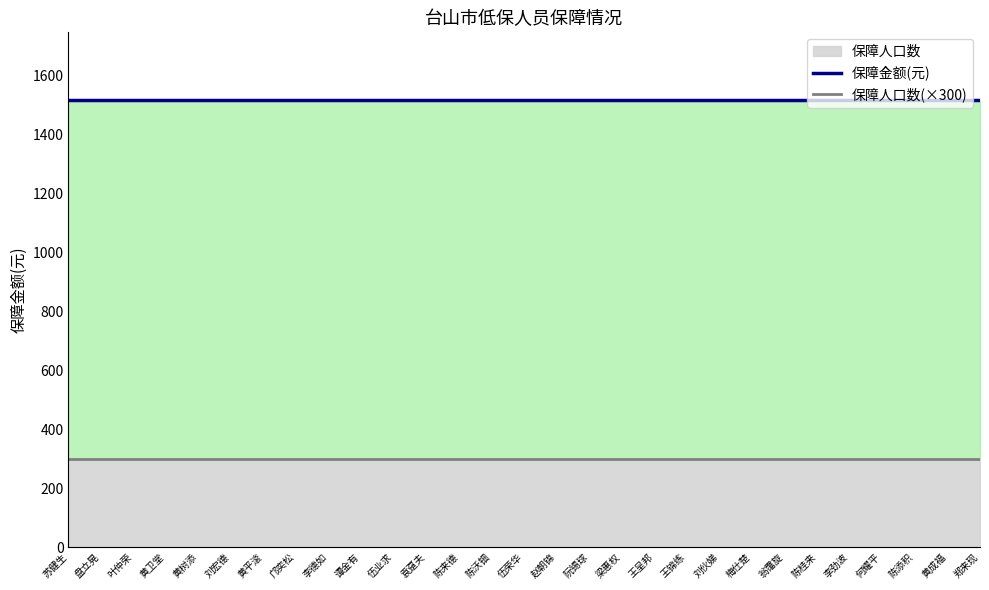

True or false: 保障金额(元) and 保障人口数(×300) intersect in this chart.

False